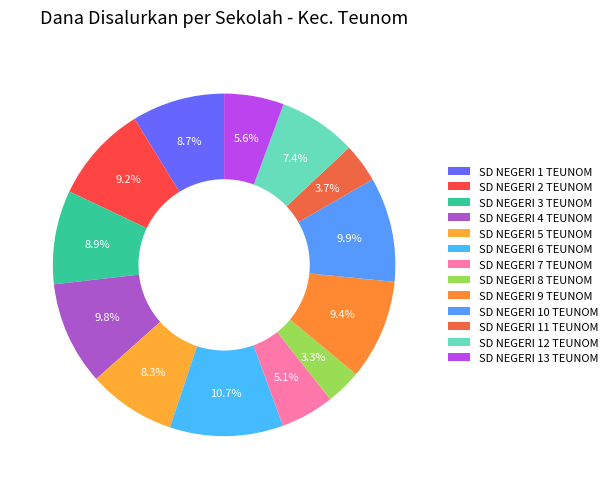

The SD NEGERI 4 TEUNOM slice represents 16% of the pie. True or false?

False